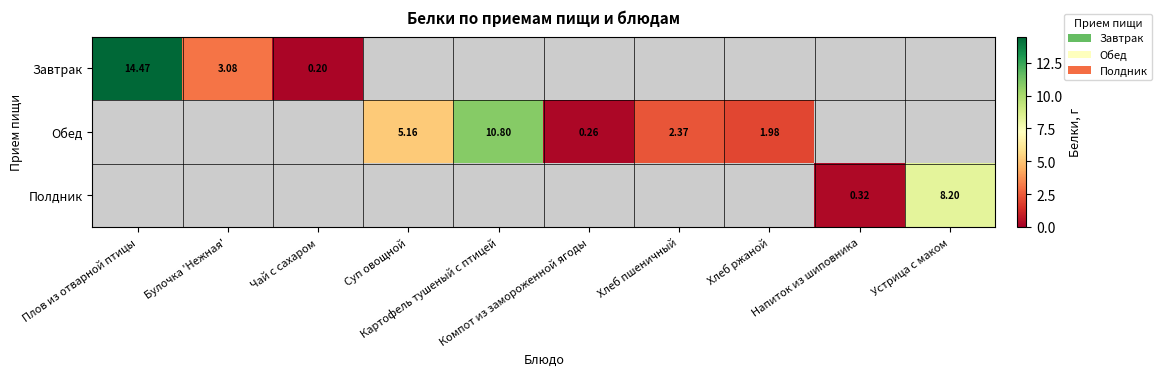

How many distinct data groups are displayed?

3